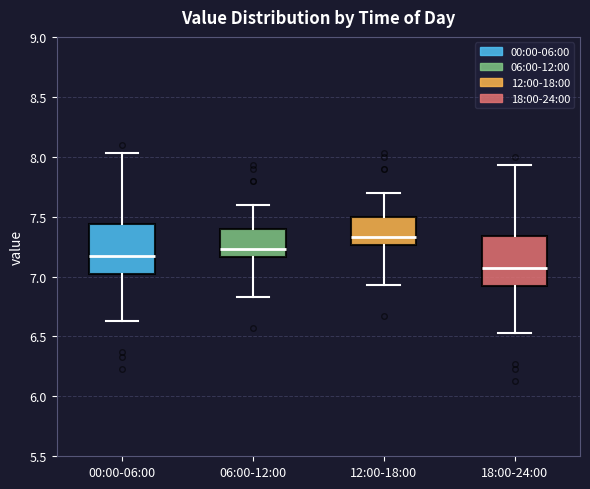

Reading left to right, transcribe this box plot: for each box, give where its median line is, the range the box spans, and where its two whiskers end, as read against the y-axis. The values are not printed on the chart, so give them approximately, as read against the axis.

00:00-06:00: median 7.15, box 7.00 to 7.45, whiskers 6.65 to 8.05
06:00-12:00: median 7.25, box 7.15 to 7.40, whiskers 6.85 to 7.60
12:00-18:00: median 7.35, box 7.25 to 7.50, whiskers 6.95 to 7.70
18:00-24:00: median 7.05, box 6.90 to 7.35, whiskers 6.55 to 7.95